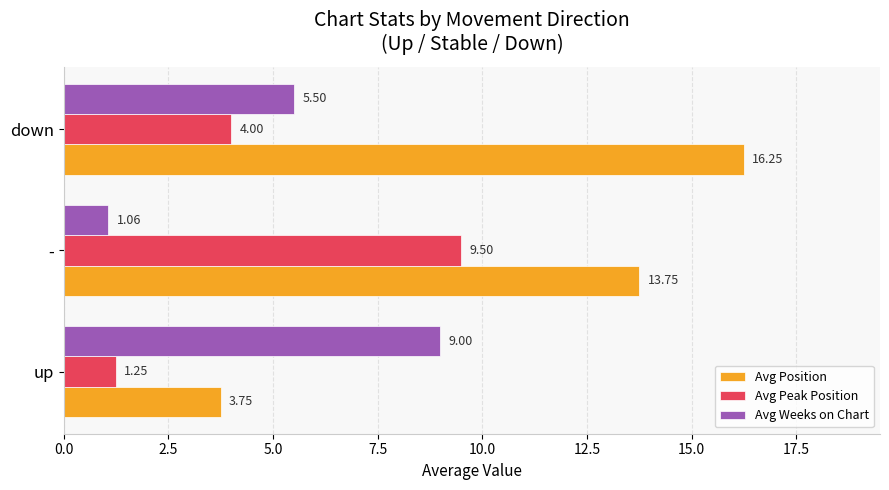

Which label corresponds to the largest value in the chart?

down